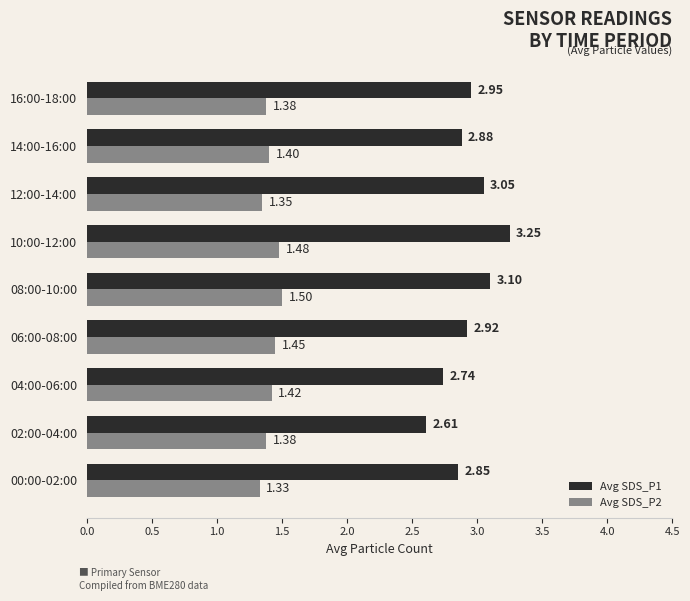

How many data points does each series have?

9